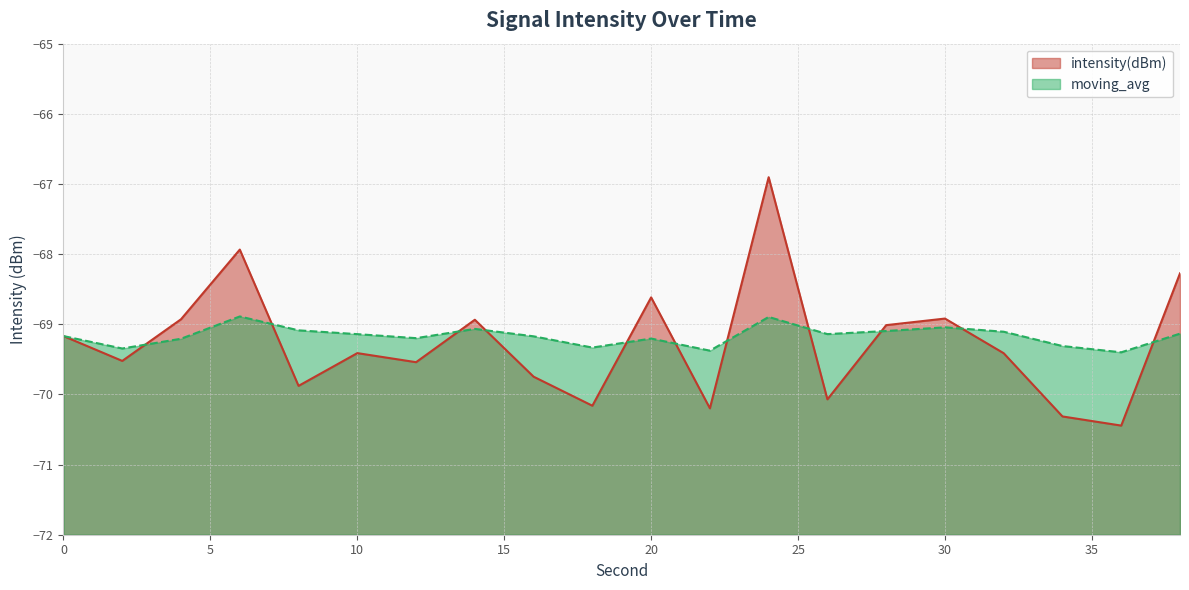

How many interior local peaks does the moving_avg series have?

5